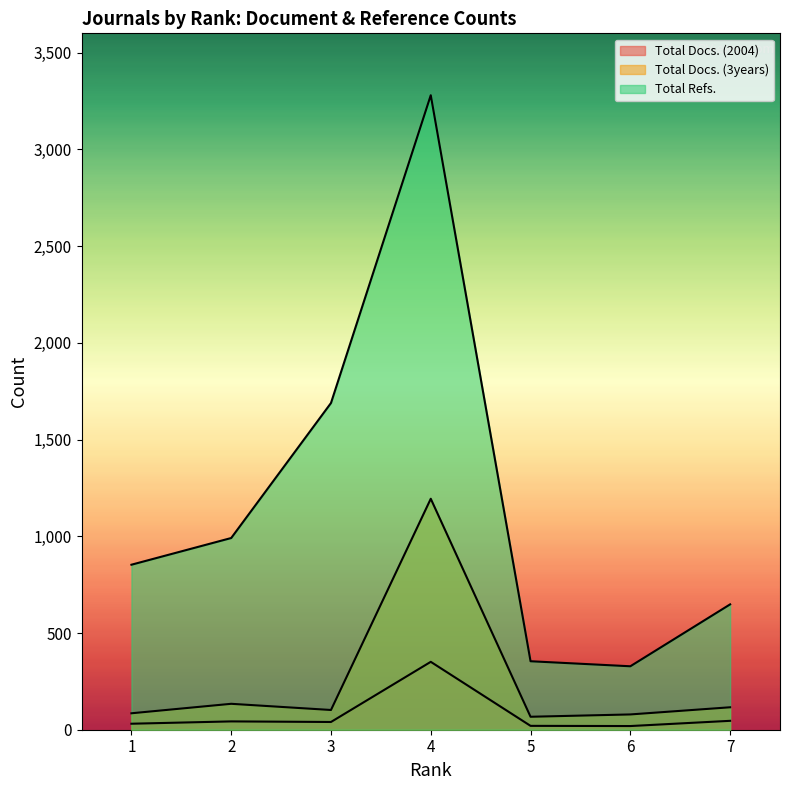

Rank the categories by Total Docs. (3years) value from highest to lowest.

4, 2, 7, 3, 1, 6, 5